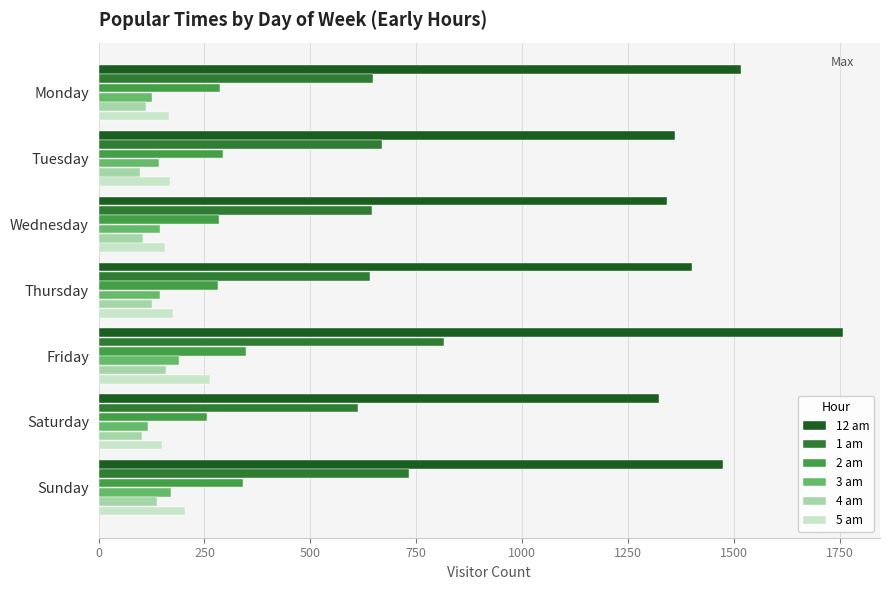

Which series has the largest range (max minus min)?

12 am